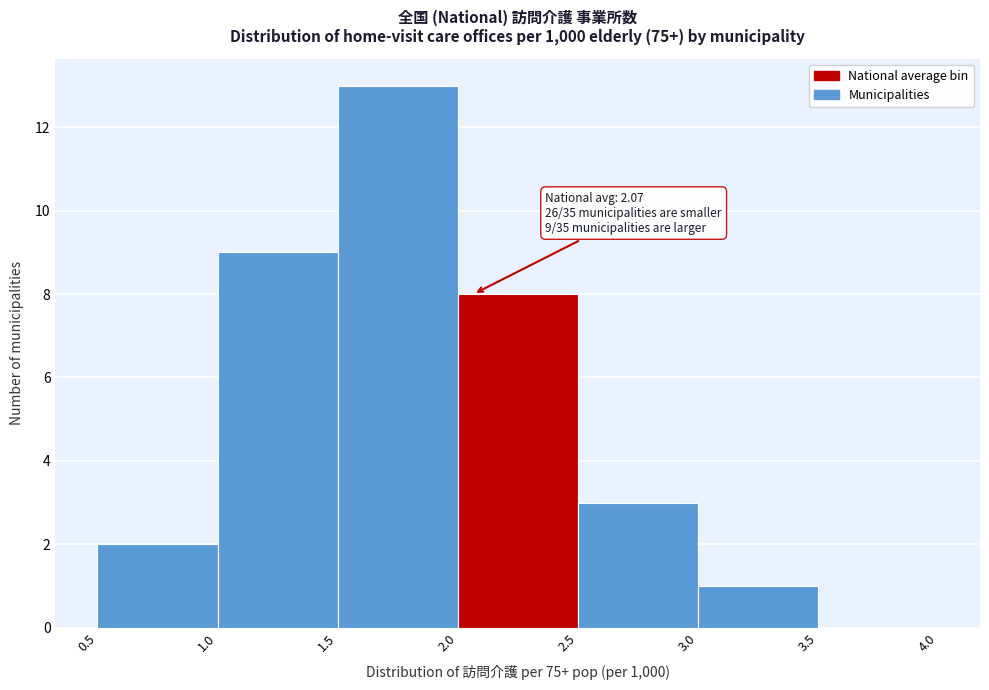

Over which range of the x-axis is the bar tallest?

1.5 to 2.0